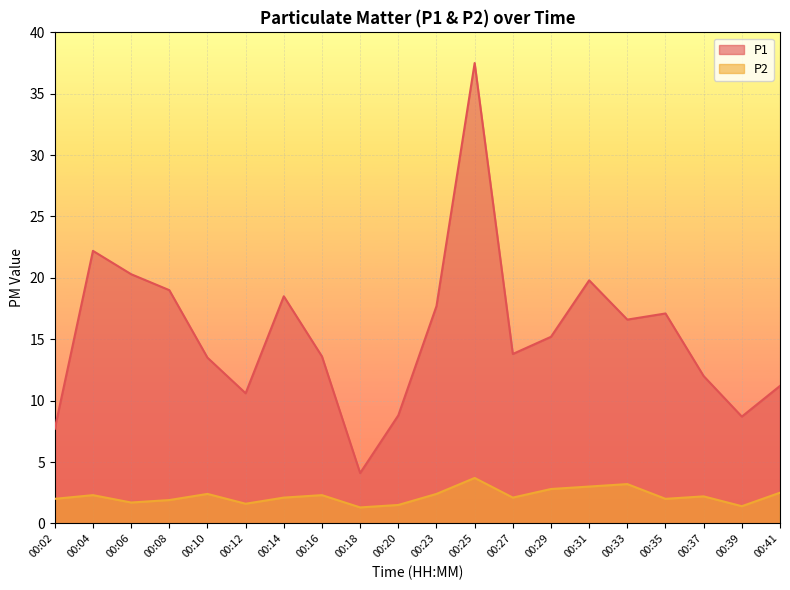

What value does the P2 series have at 00:27?

2.1